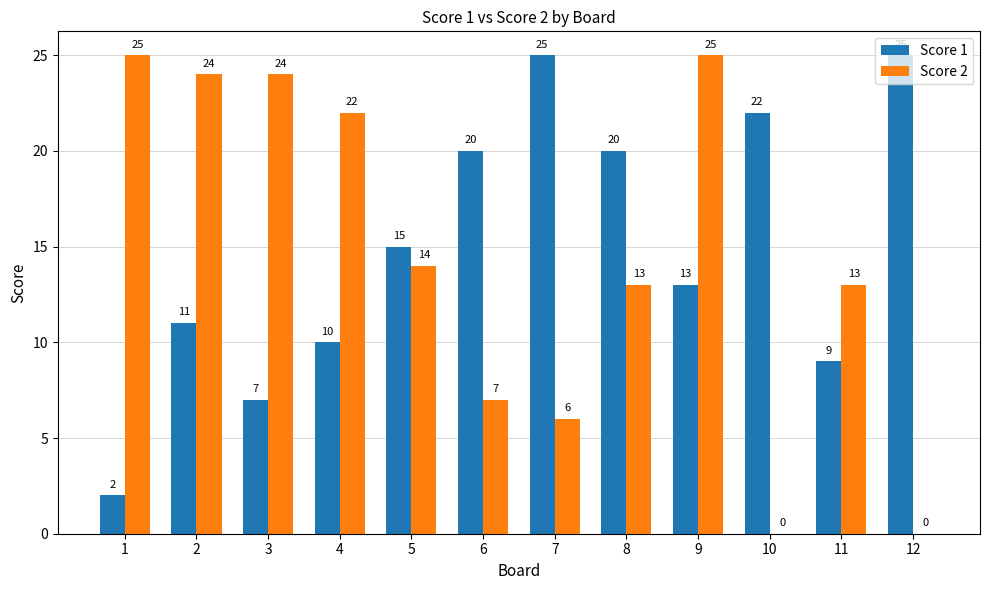

What is the total value across all series at 7?

31